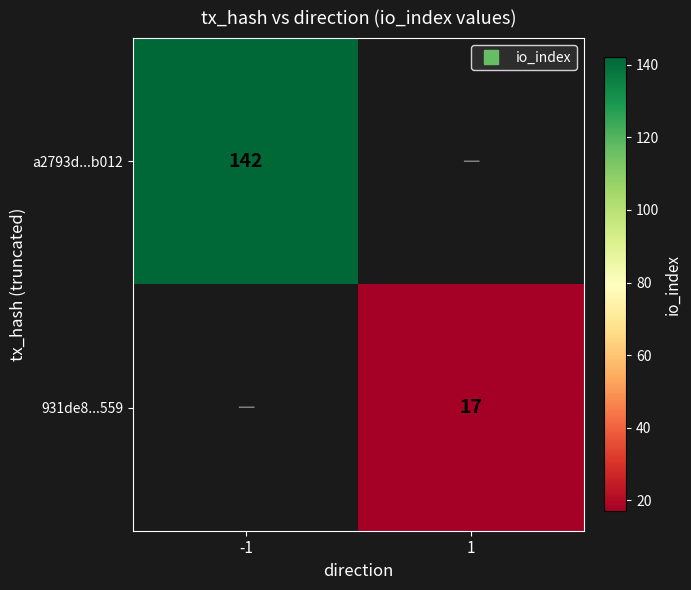

What is the greatest value displayed?

142.0